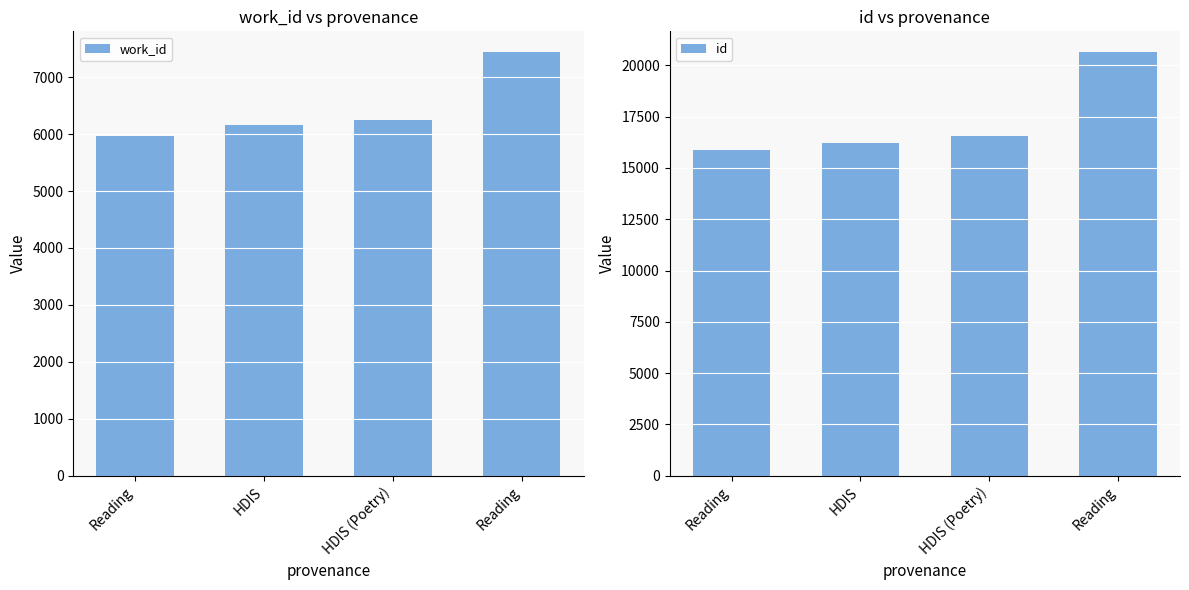

Between Reading and Reading, which series saw the biggest shift?

id